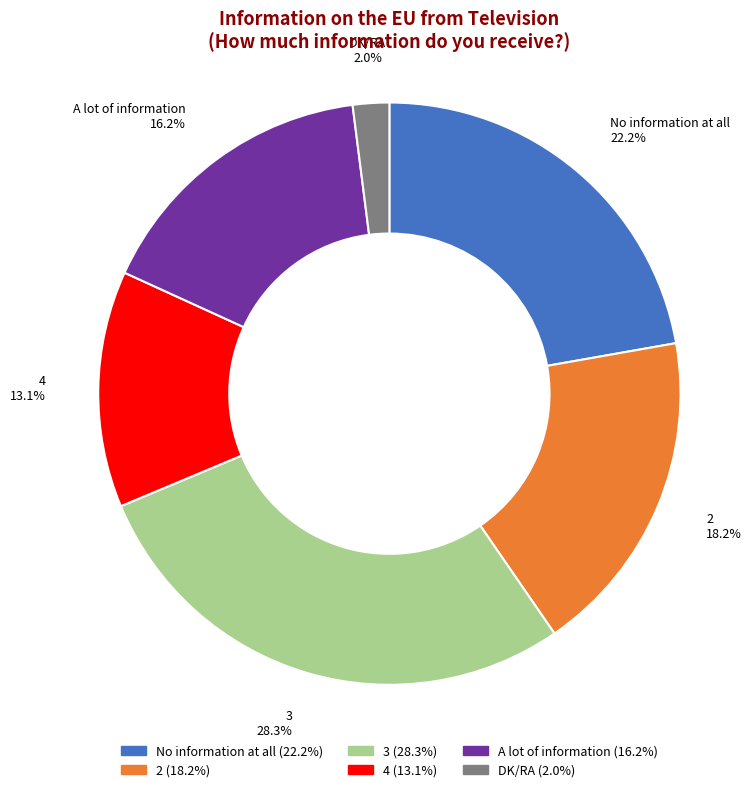

How many slices are in this pie chart?

6